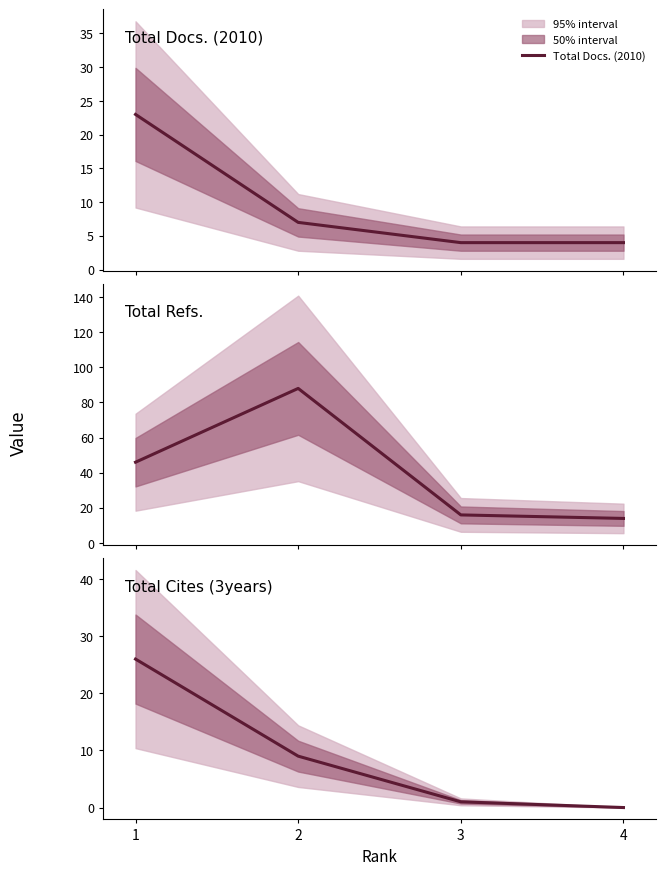

True or false: Total Refs. and Total Docs. (2010) cross at least once.

False